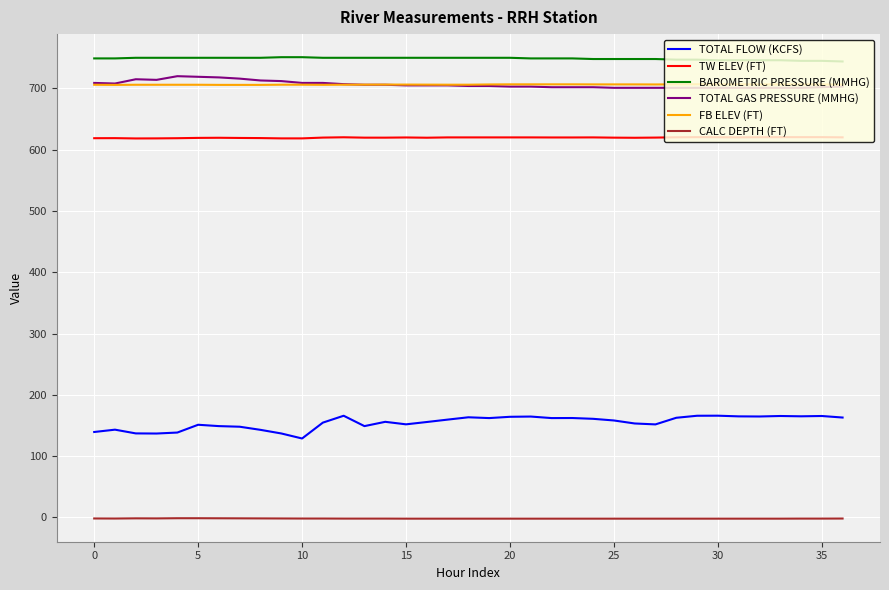

Which series has the largest total across all categories?

BAROMETRIC PRESSURE (MMHG)